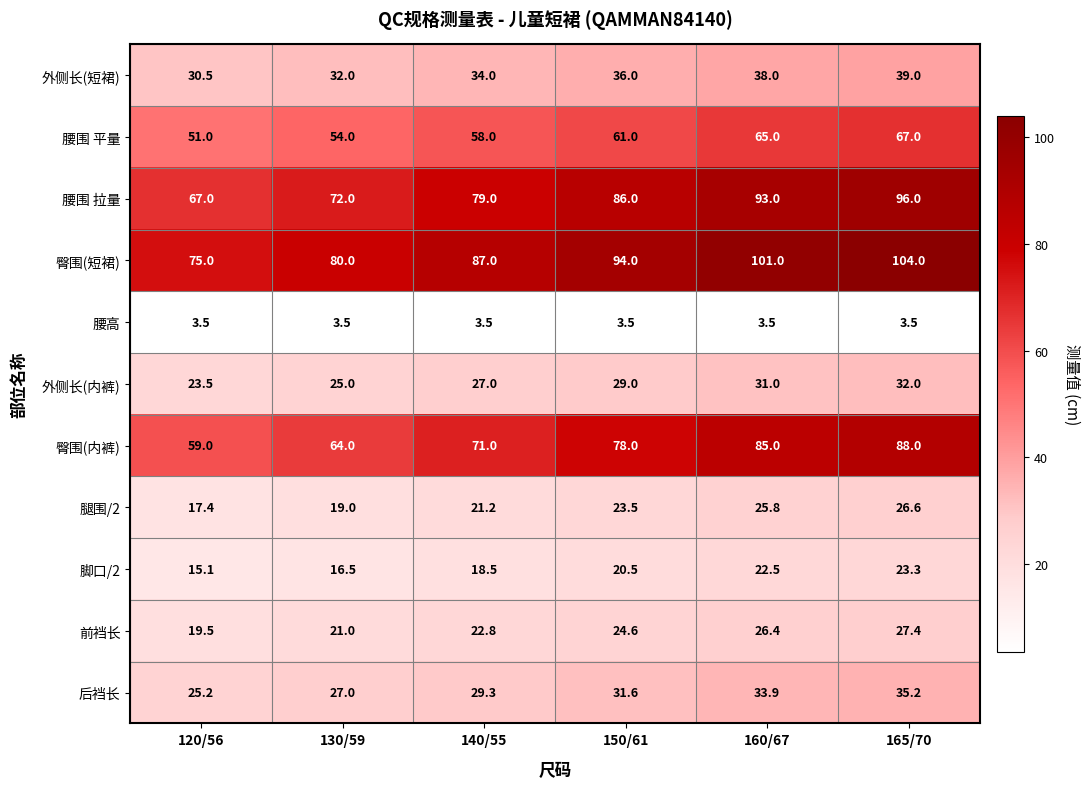

The 后裆长 series shows 37.9 at 120/56. True or false?

False